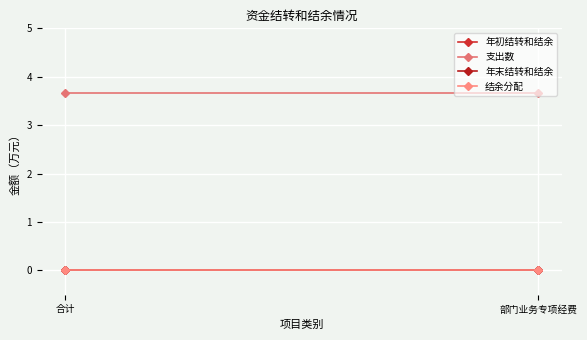

Which series has the largest total across all categories?

支出数